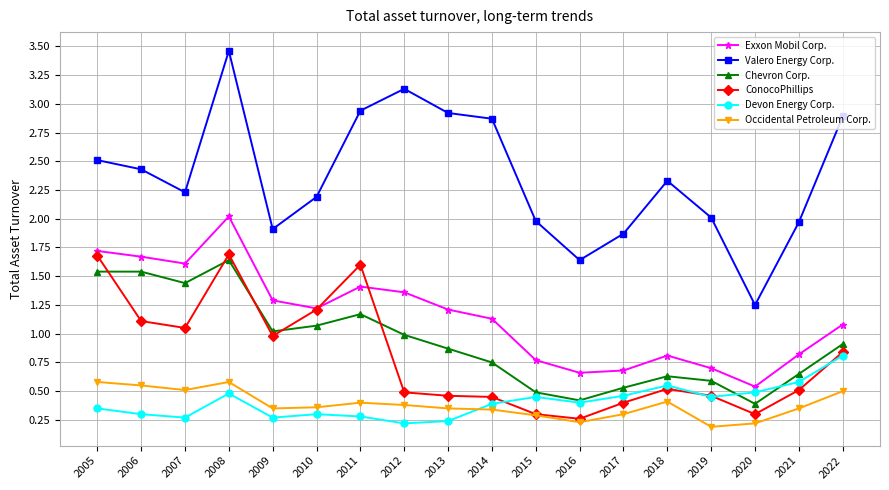

The value of Valero Energy Corp. at 2020 is 1.2. True or false?

True